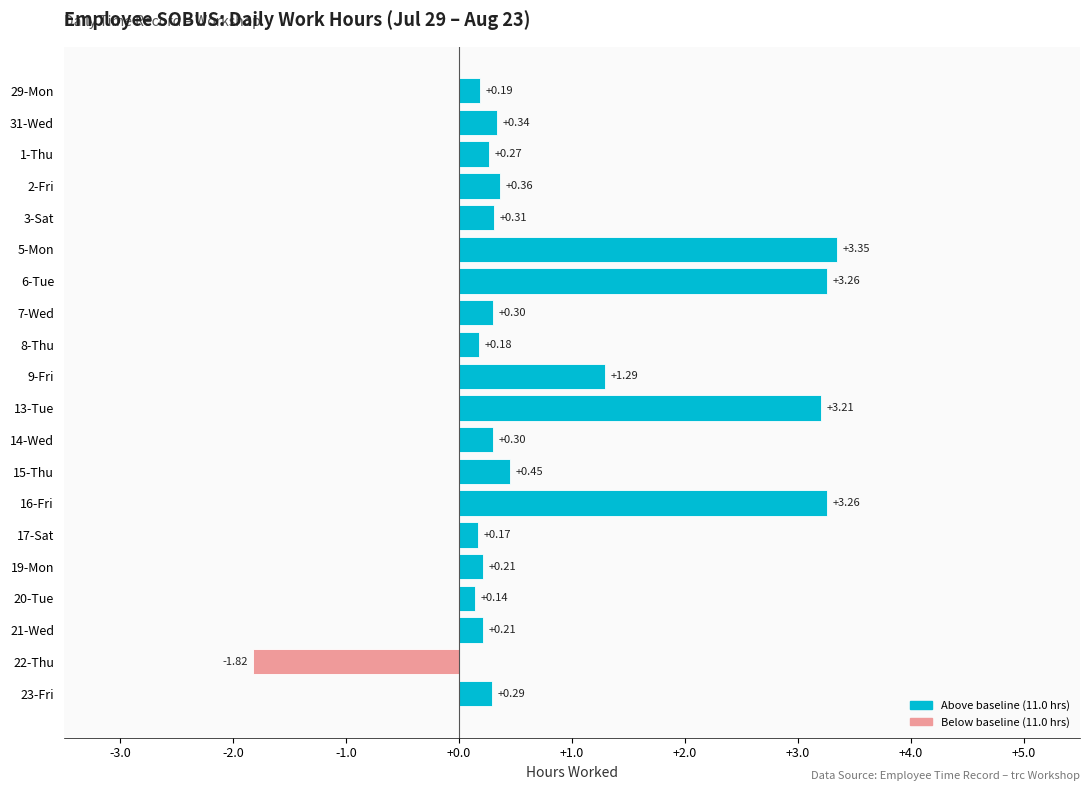

What is the sum of all values?

16.3